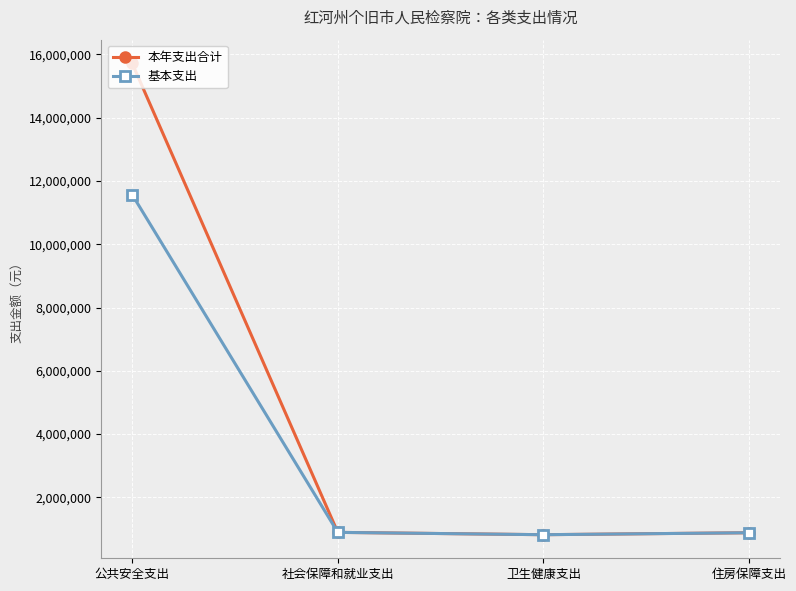

At which label does 基本支出 first exceed 895072?

公共安全支出